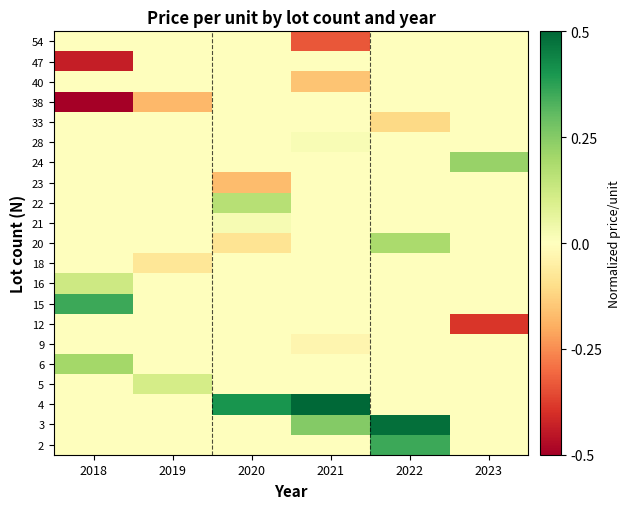

What is the total value across all series at 2023?

-0.2